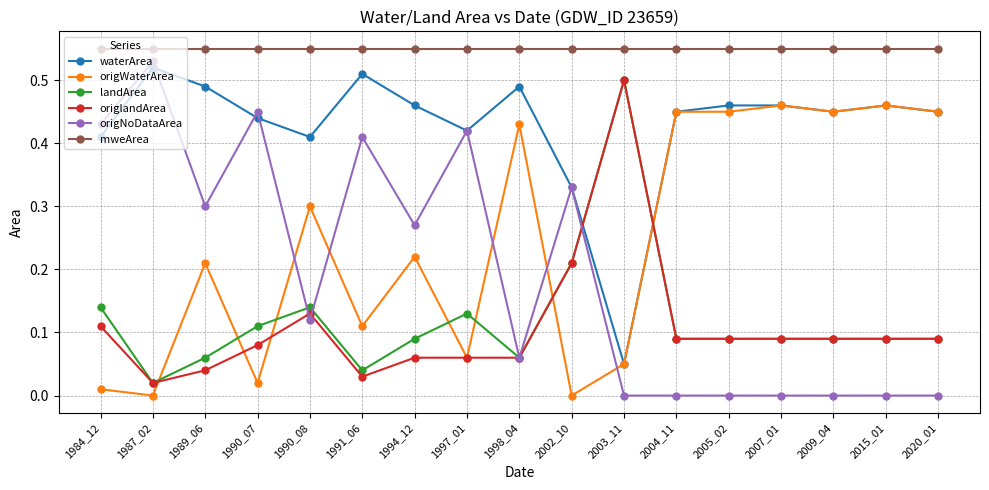

Which series has the largest total across all categories?

mweArea